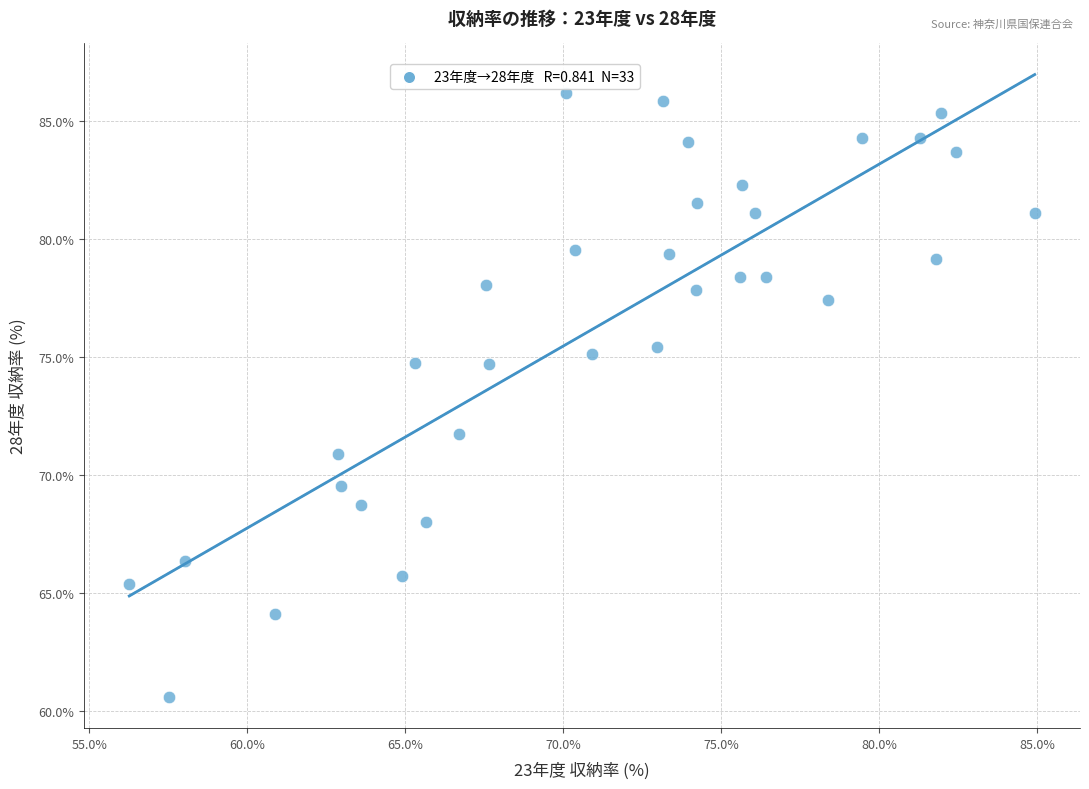

What is the range of Y values (max minus min)?

25.6